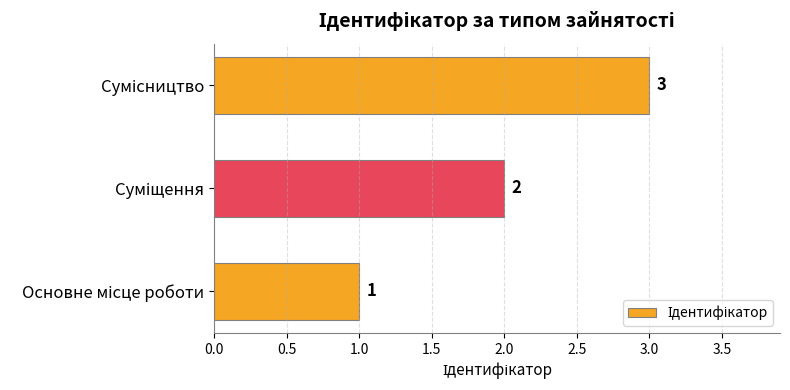

How many values are between 1 and 3?

3